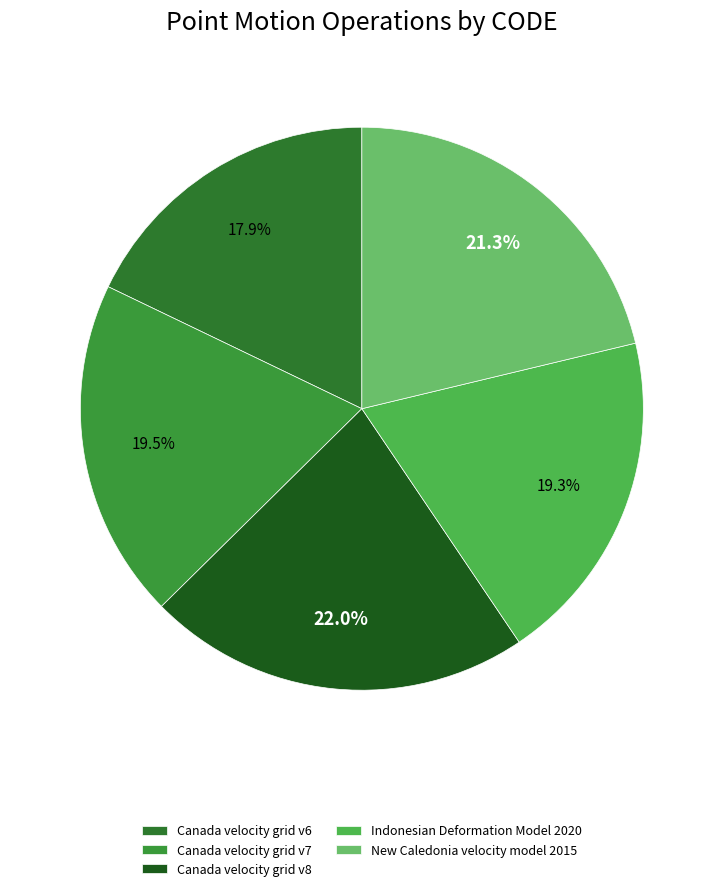

Count the number of slices in the pie.

5